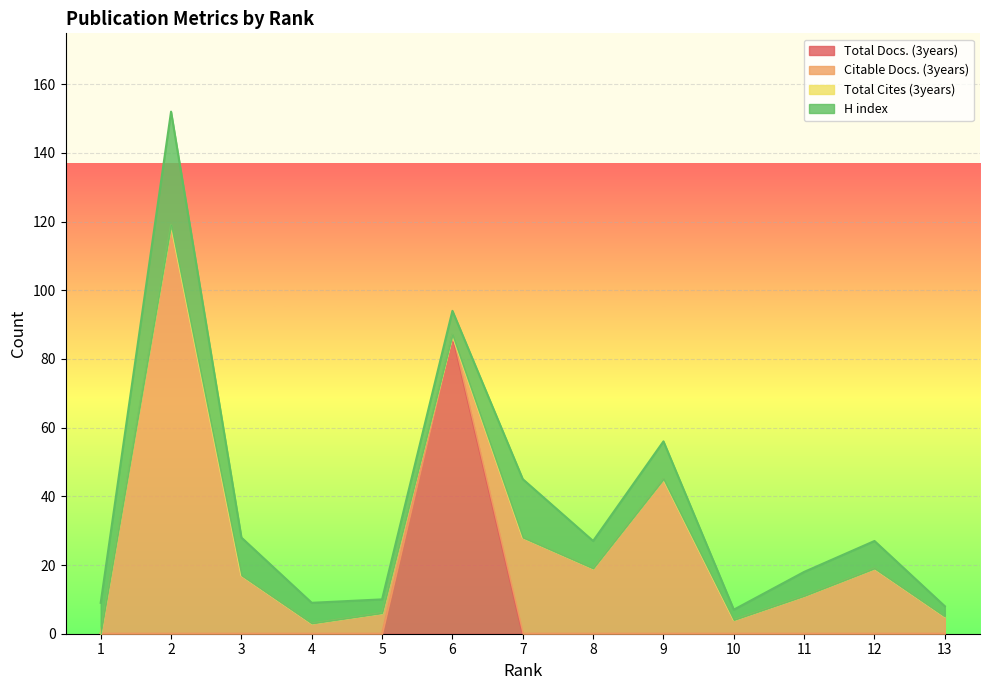

Is the value of Total Cites (3years) at 1 greater than the value of Citable Docs. (3years) at 1?

No